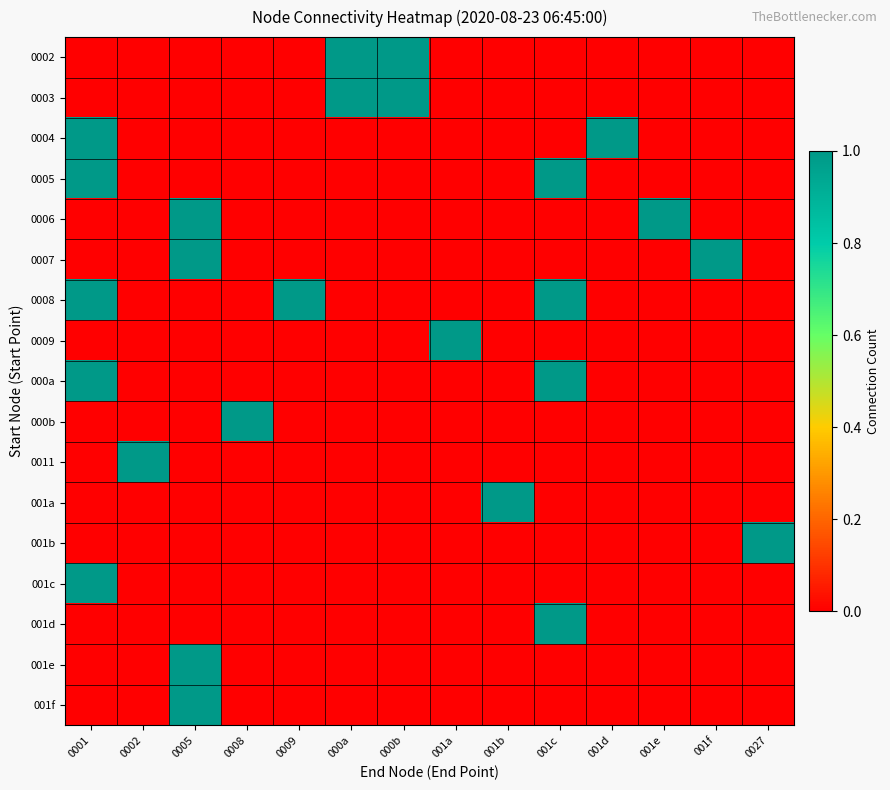

Which series has the largest total across all categories?

0008